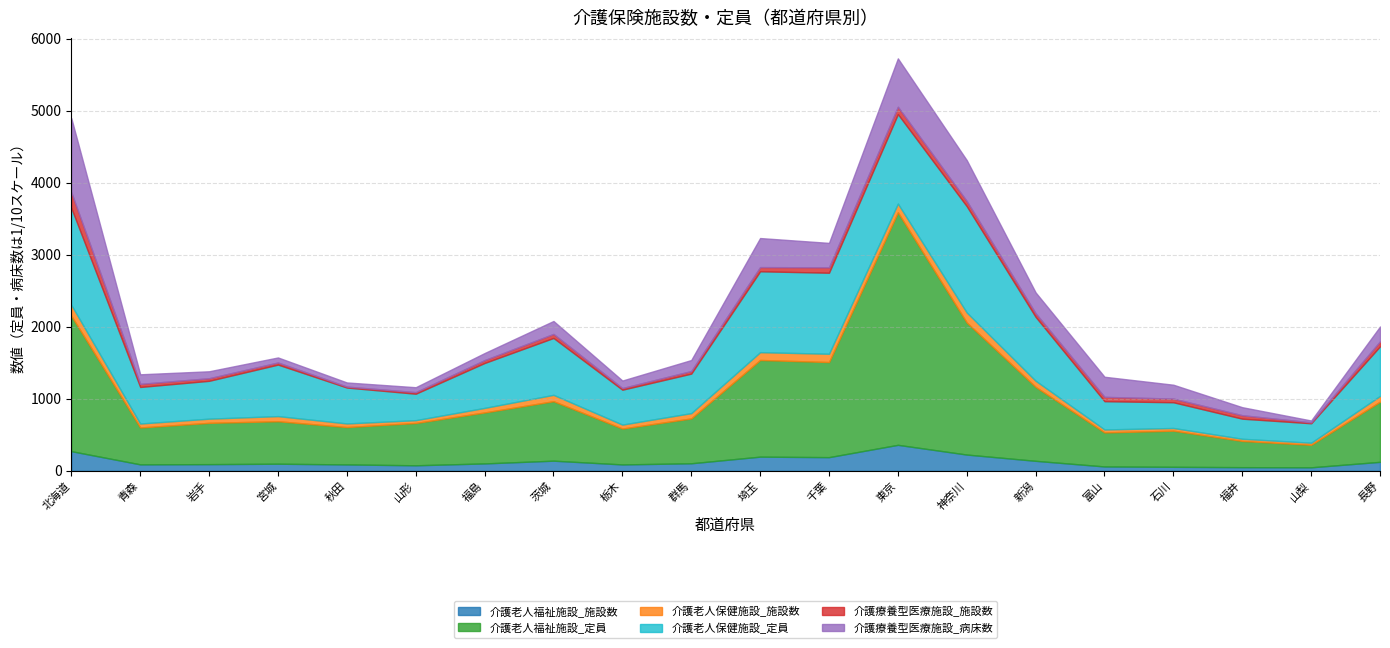

What is the value of the 介護療養型医療施設_施設数 point at the 5th from the left?

13